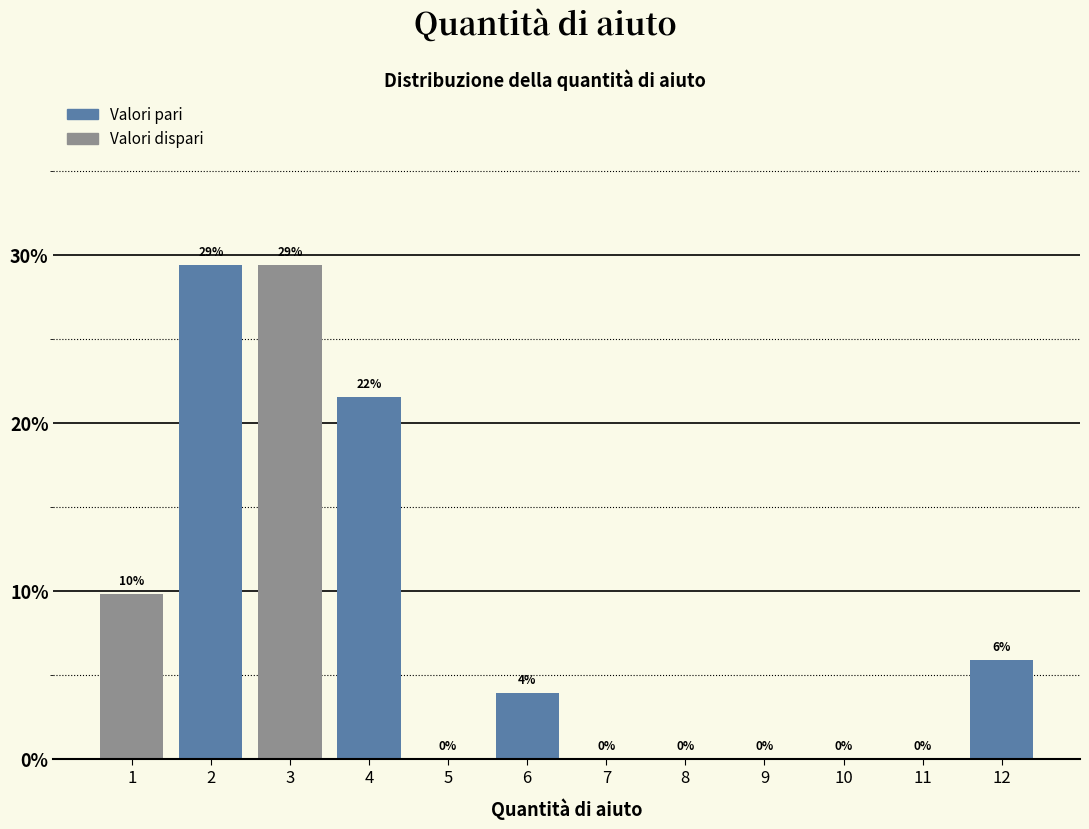

What is the greatest value displayed?

29.4